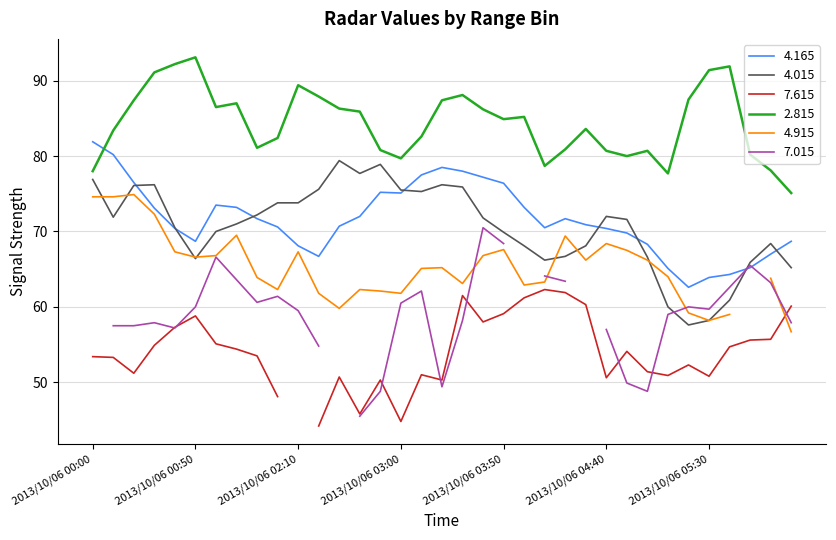

Which series ends up on top after the final intersection of 4.165 and 2.815?

2.815